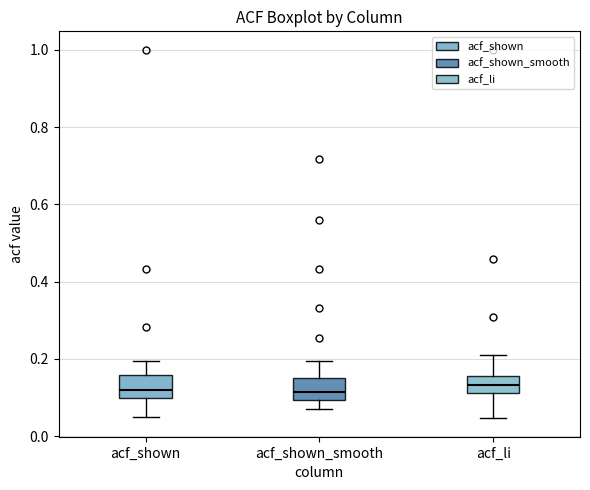

Where is the lower edge of the box for acf_li on the y-axis? The values are not printed on the chart, so give them approximately, as read against the axis.

0.12